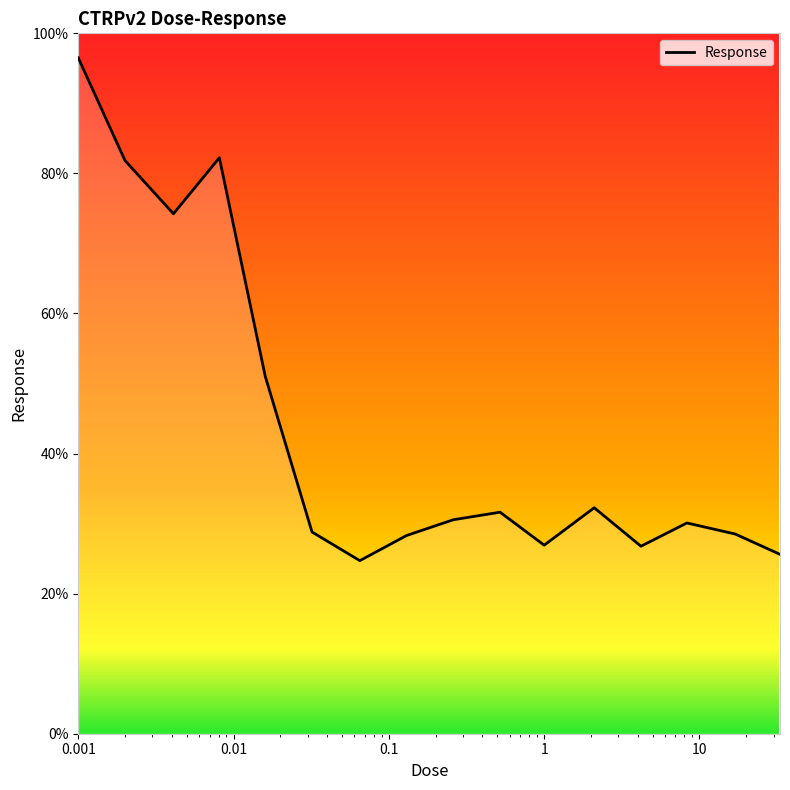

What is the greatest value displayed?

96.5